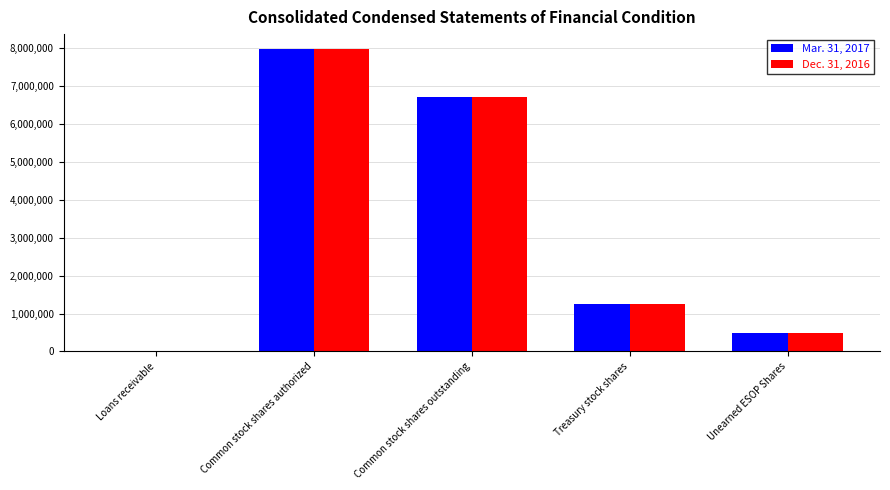

Is the value of Dec. 31, 2016 at Unearned ESOP Shares greater than the value of Mar. 31, 2017 at Treasury stock shares?

No